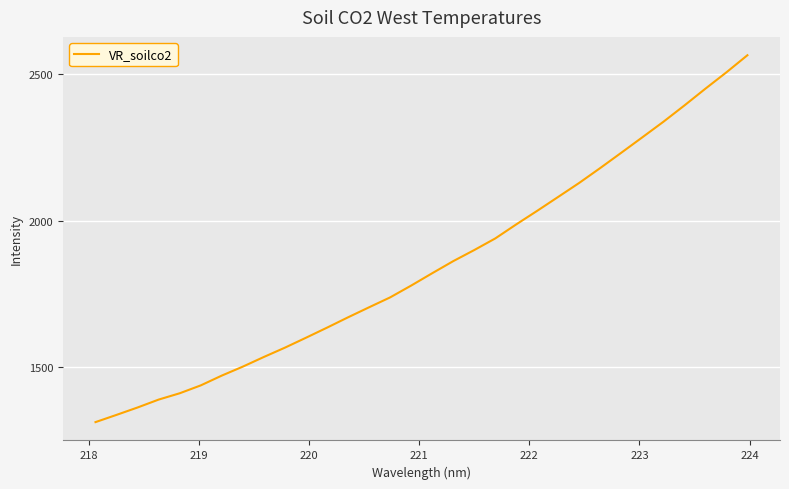

What is the greatest value displayed?

2564.8